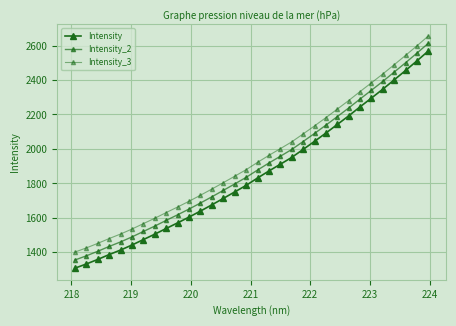

How many categories are shown in the chart?

32